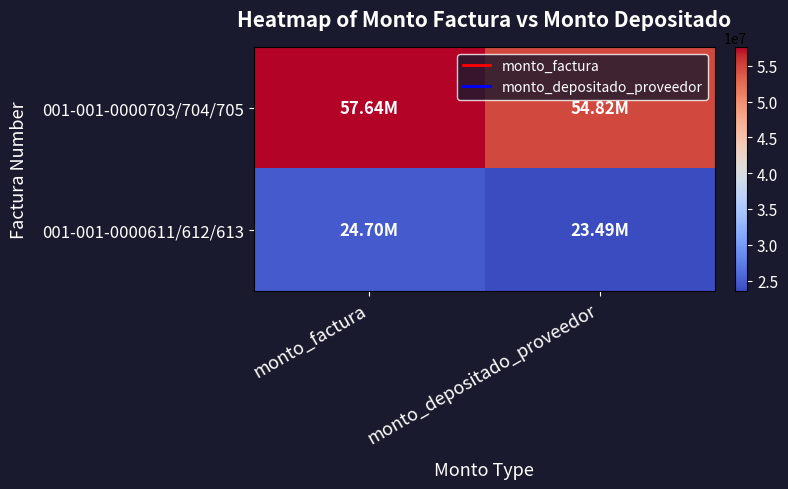

Reading right to left, transcribe all the data shown in this chart.

001-001-0000703/704/705: monto_depositado_proveedor=54818016	monto_factura=57643600
001-001-0000611/612/613: monto_depositado_proveedor=23493435	monto_factura=24704400